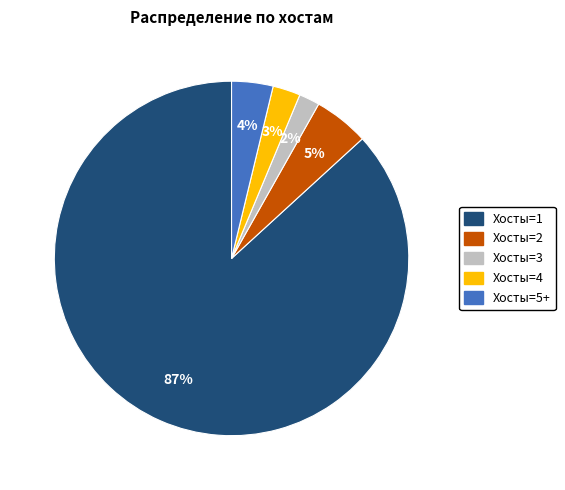

How many segments does this pie chart have?

5